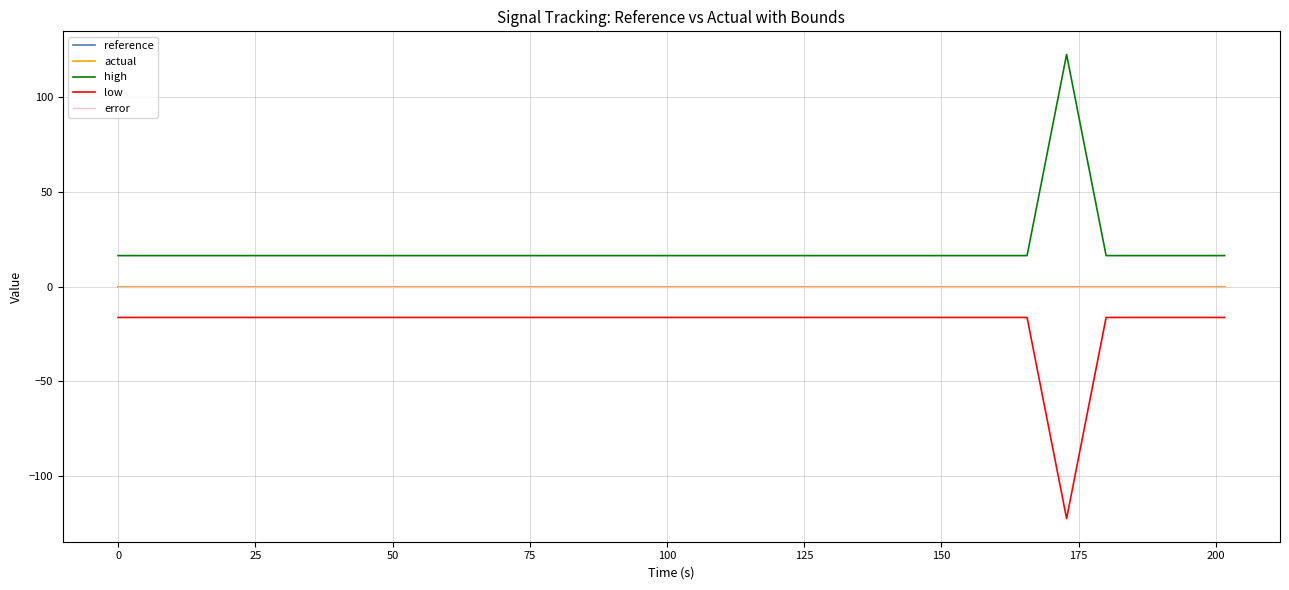

Is this an area chart (filled region under the line)?

No